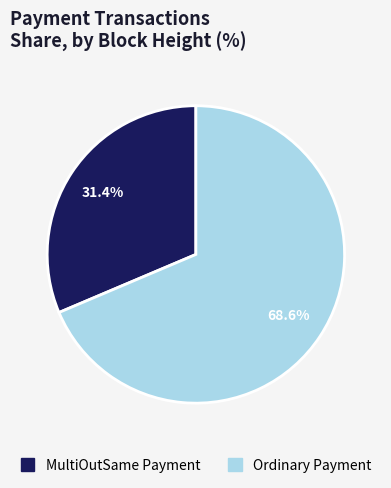

Is there any slice that represents more than half of the pie?

Yes